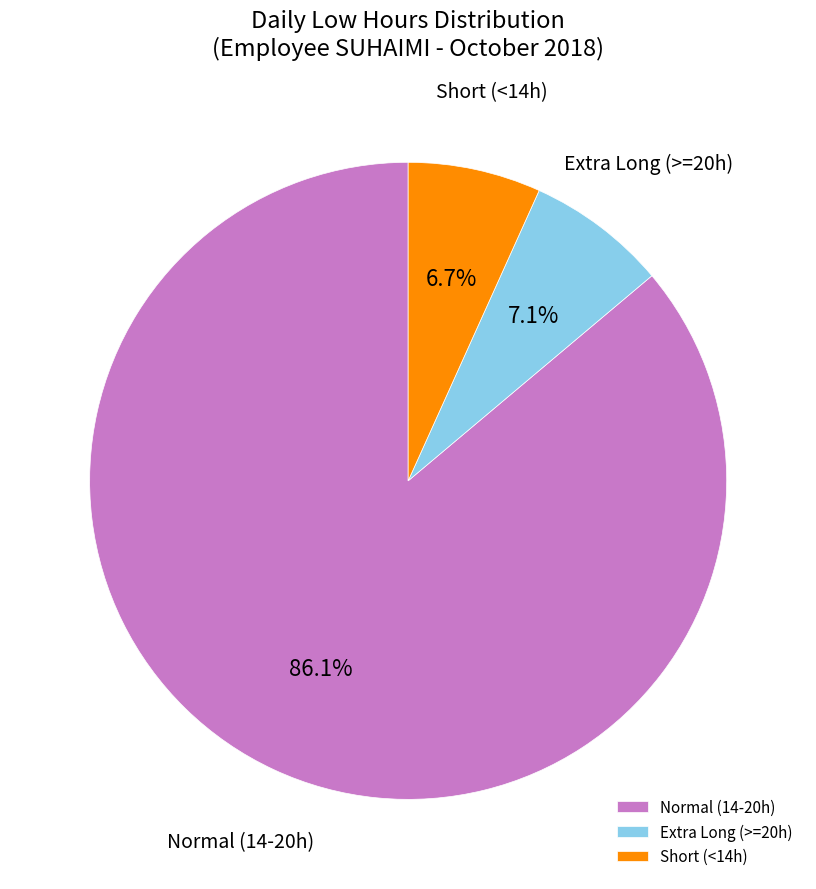

Which category has the biggest portion of the pie?

Normal (14-20h)